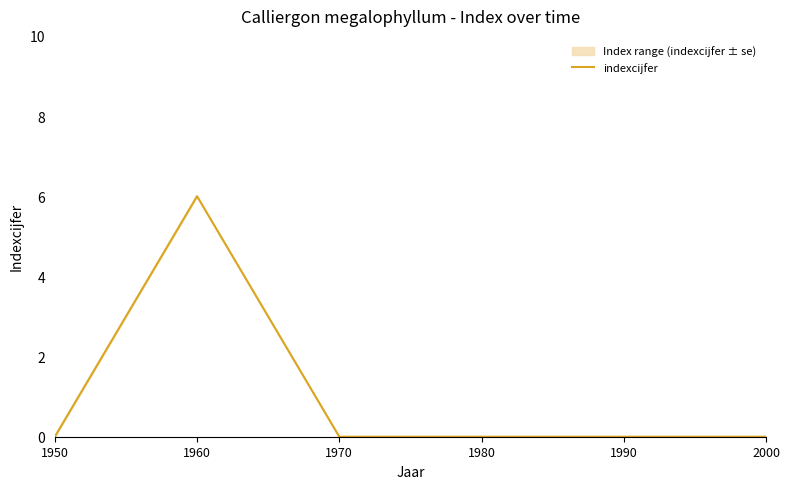

Reading left to right, list all the values displayed in this chart.

1950=0	1960=6	1970=0	1980=0	1990=0	2000=0